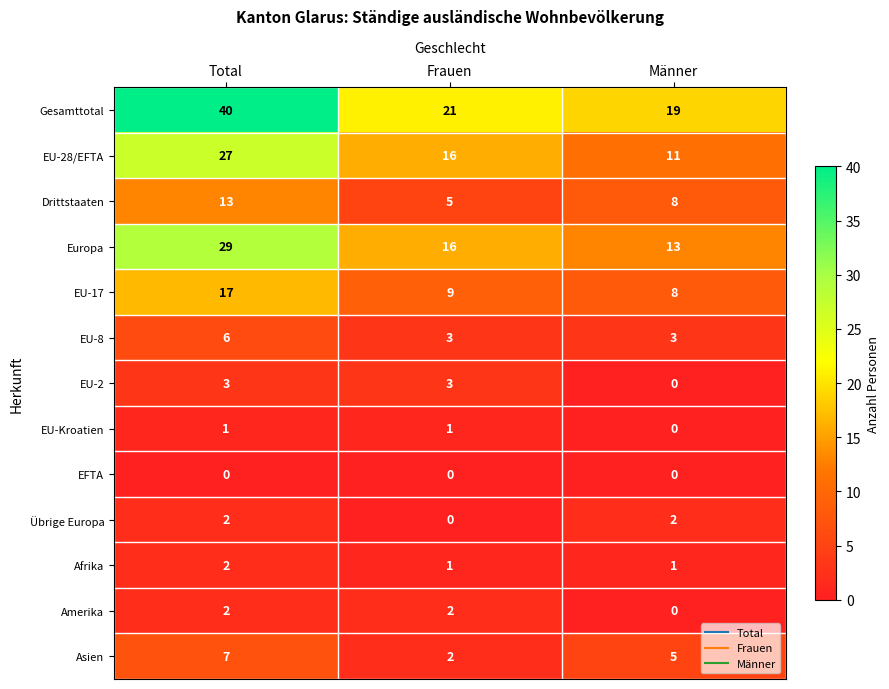

What is the sum of all Afrika values?

4